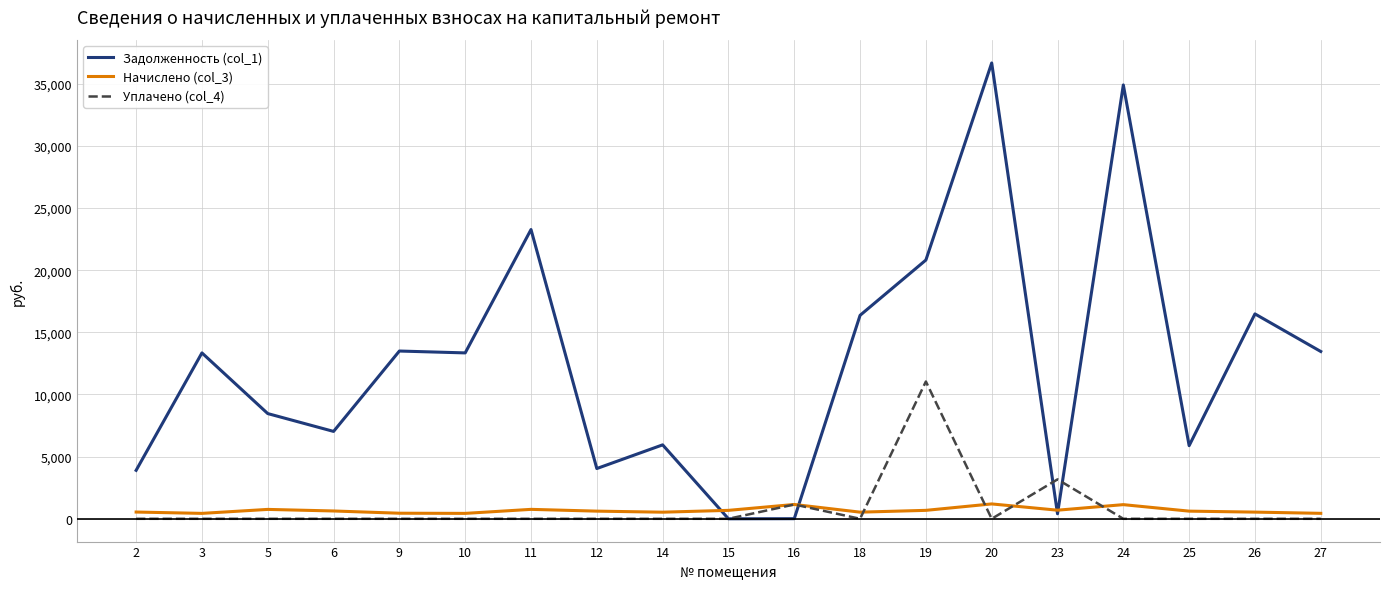

Which series has the largest total across all categories?

Задолженность (col_1)